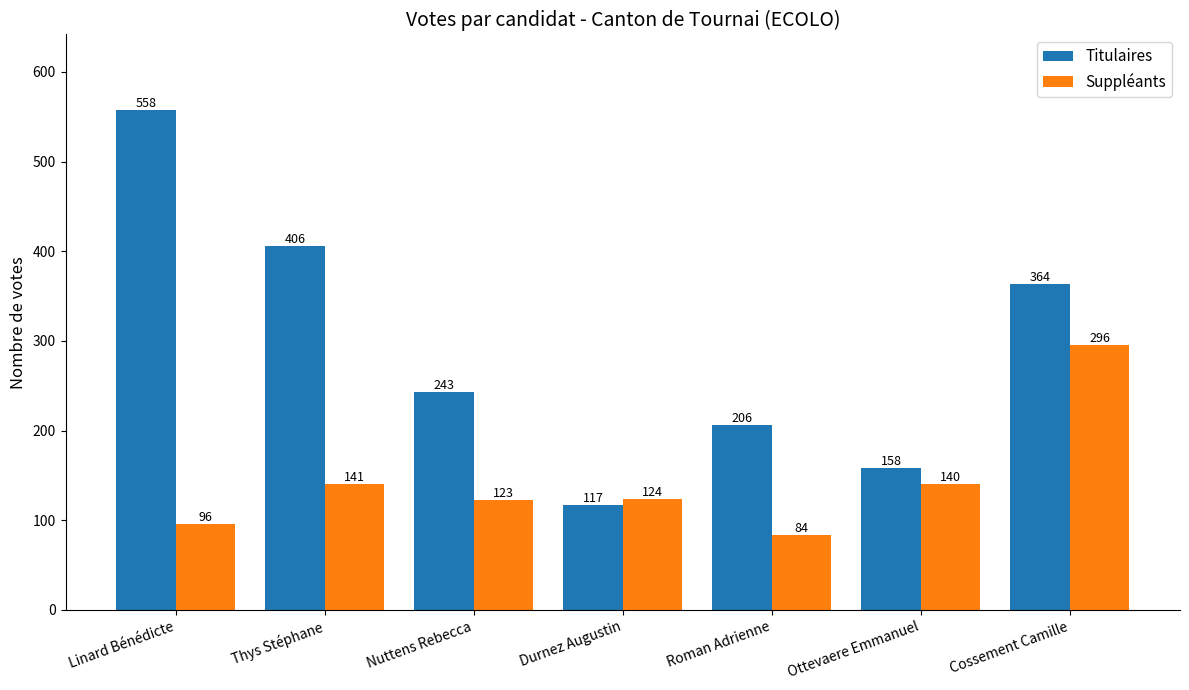

Count the number of categories in the chart.

7